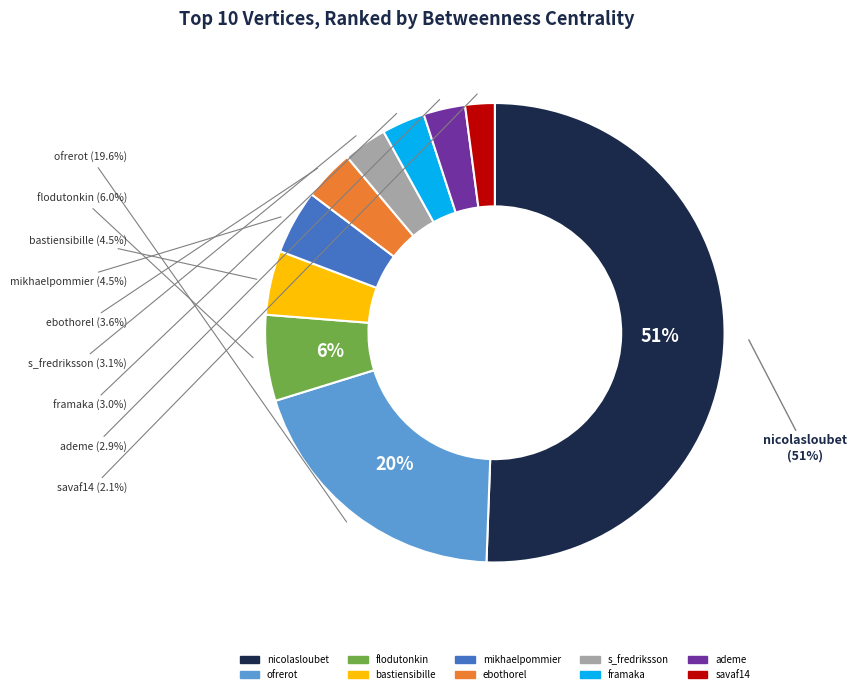

What percentage is NOT represented by nicolasloubet?

49.4%